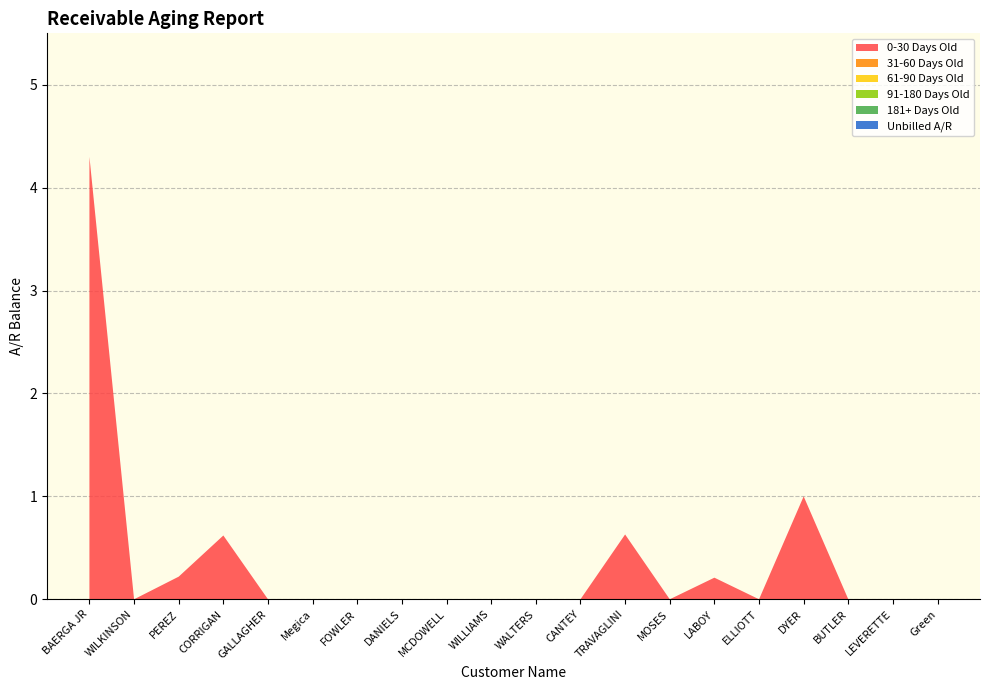

Reading left to right, what are all the values shown in this chart?

0-30 Days Old: 4.3	0.0	0.2	0.6	0.0	0.0	0.0	0.0	0.0	0.0	0.0	0.0	0.6	0.0	0.2	0.0	1.0	0.0	0.0	0.0
31-60 Days Old: 0.0	0.0	0.0	0.0	0.0	0.0	0.0	0.0	0.0	0.0	0.0	0.0	0.0	0.0	0.0	0.0	0.0	0.0	0.0	0.0
61-90 Days Old: 0.0	0.0	0.0	0.0	0.0	0.0	0.0	0.0	0.0	0.0	0.0	0.0	0.0	0.0	0.0	0.0	0.0	0.0	0.0	0.0
91-180 Days Old: 0.0	0.0	0.0	0.0	0.0	0.0	0.0	0.0	0.0	0.0	0.0	0.0	0.0	0.0	0.0	0.0	0.0	0.0	0.0	0.0
181+ Days Old: 0.0	0.0	0.0	0.0	0.0	0.0	0.0	0.0	0.0	0.0	0.0	0.0	0.0	0.0	0.0	0.0	0.0	0.0	0.0	0.0
Unbilled A/R: 0.0	0.0	0.0	0.0	0.0	0.0	0.0	0.0	0.0	0.0	0.0	0.0	0.0	0.0	0.0	0.0	0.0	0.0	0.0	0.0